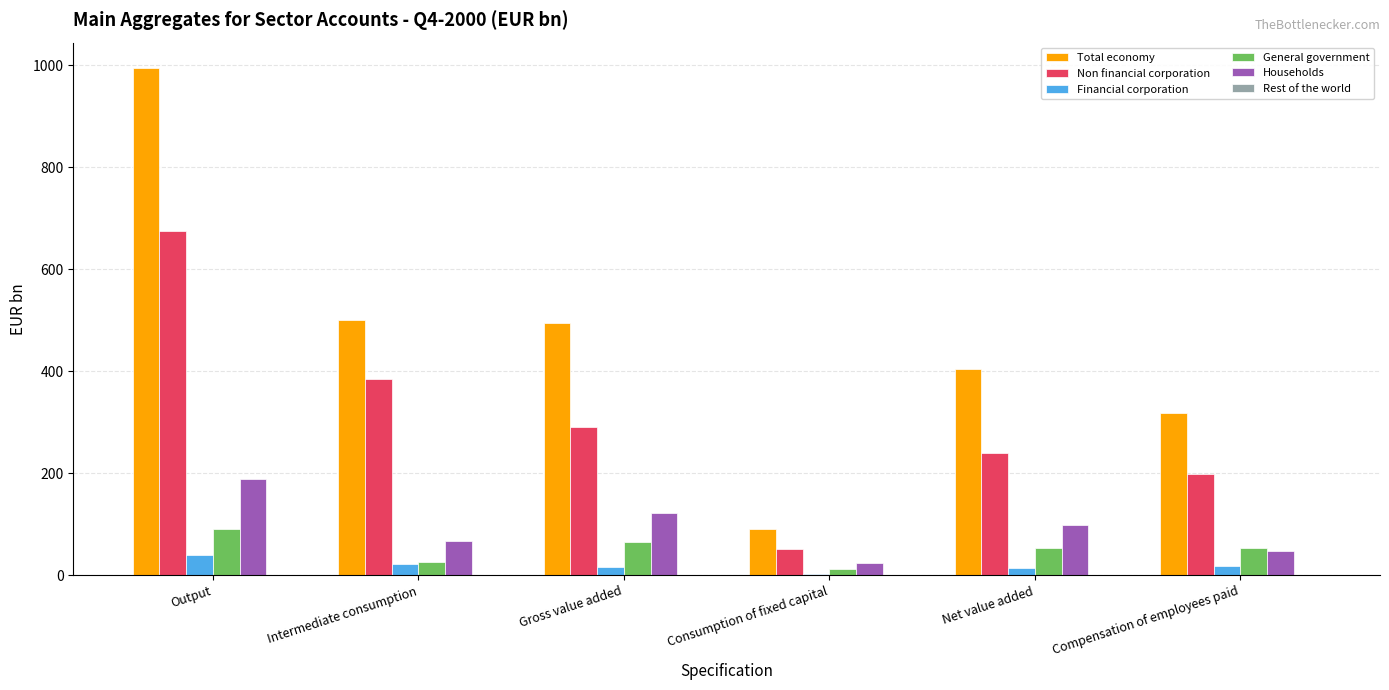

What is the sum of all Financial corporation values?

112.8